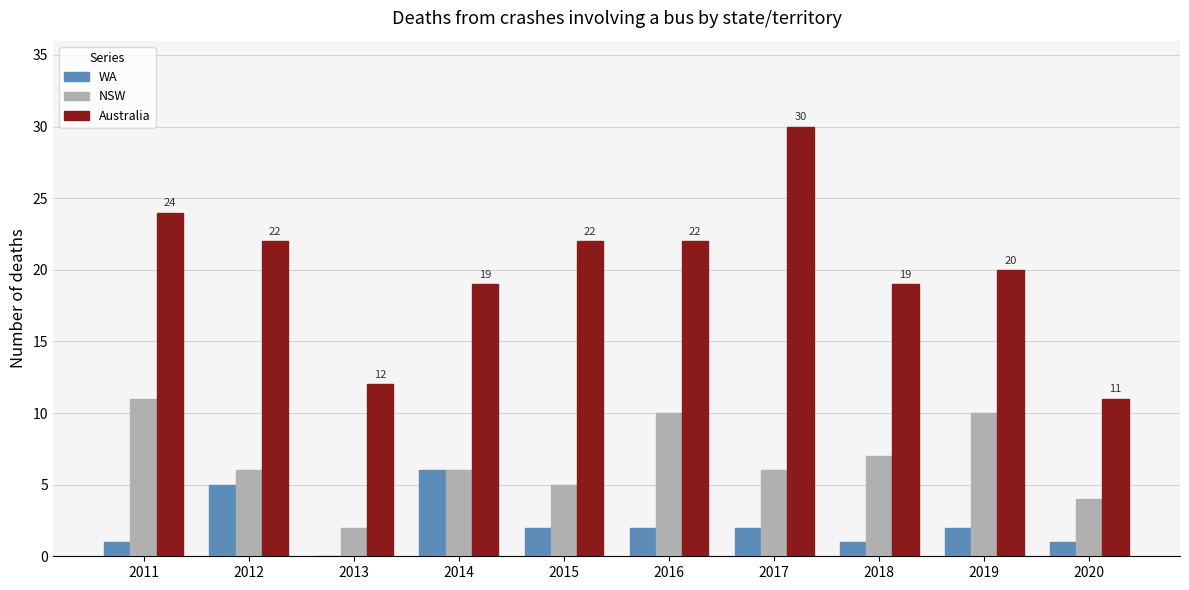

Reading right to left, what are all the values shown in this chart?

WA: 1	2	1	2	2	2	6	0	5	1
NSW: 4	10	7	6	10	5	6	2	6	11
Australia: 11	20	19	30	22	22	19	12	22	24